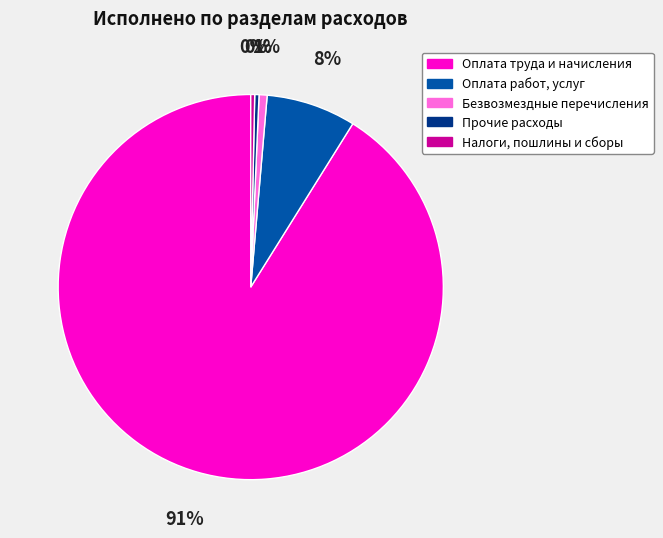

Do Безвозмездные перечисления and Налоги, пошлины и сборы together represent more than half of the pie?

No